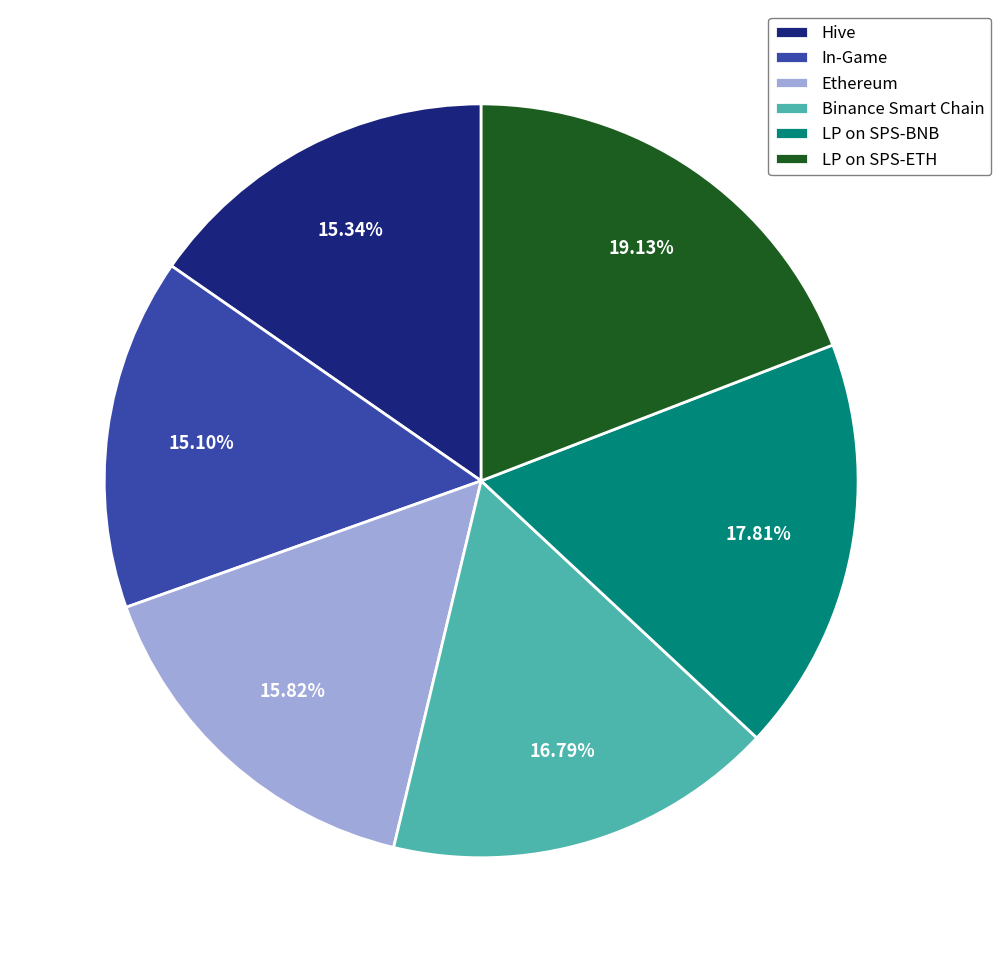

What is the ratio of the value at Hive to the value at Binance Smart Chain?

0.9